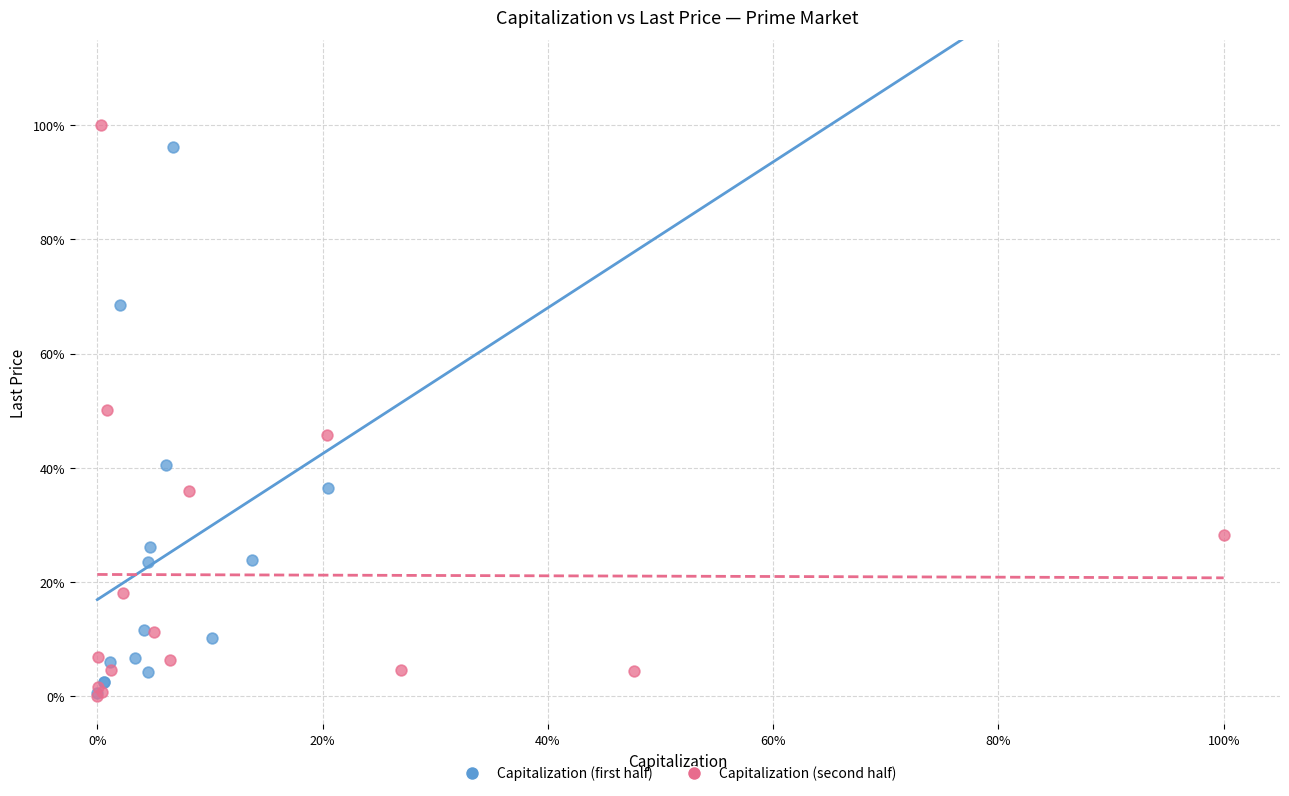

Which series reaches the maximum Y coordinate?

Capitalization (second half)